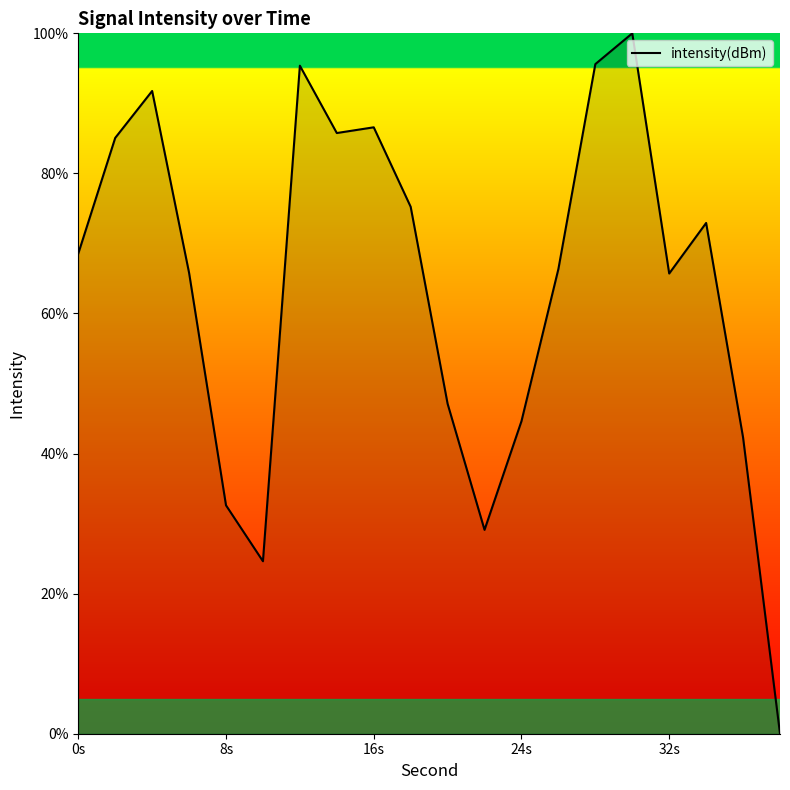

Count the number of categories in the chart.

20